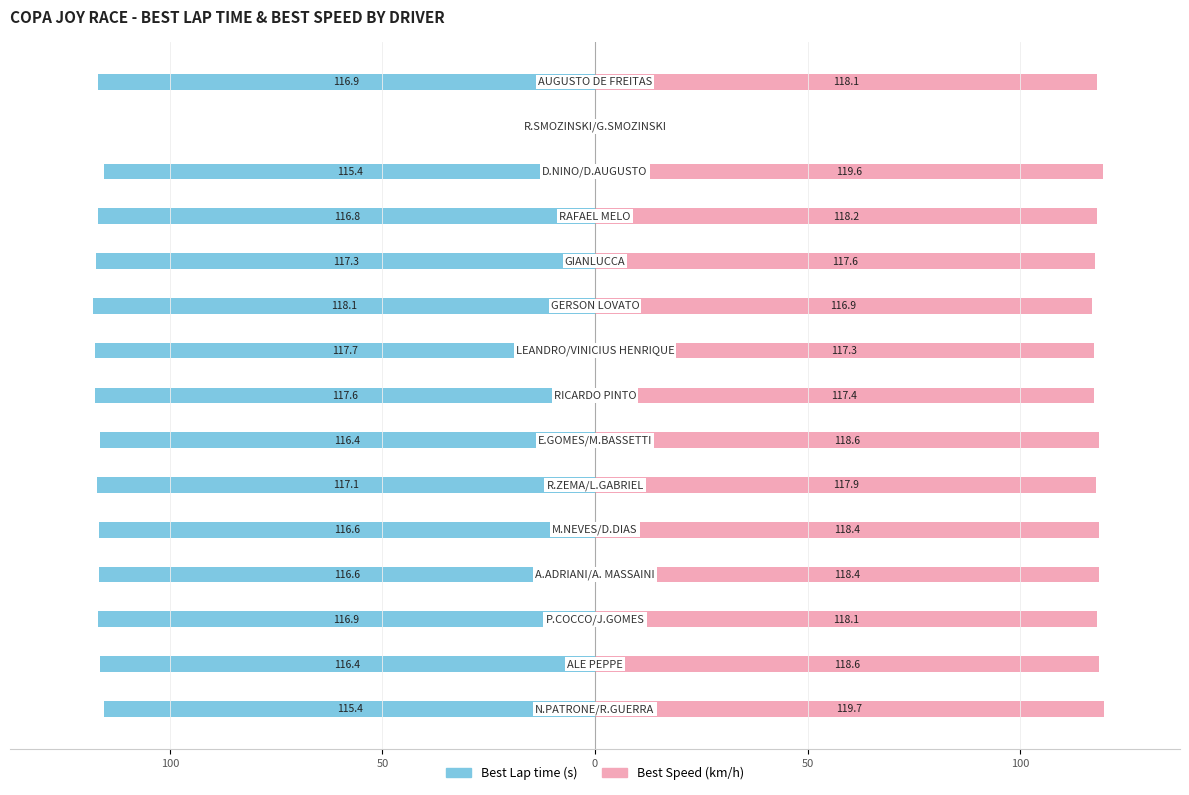

The value of Best Speed at 150 is 52.7. True or false?

False